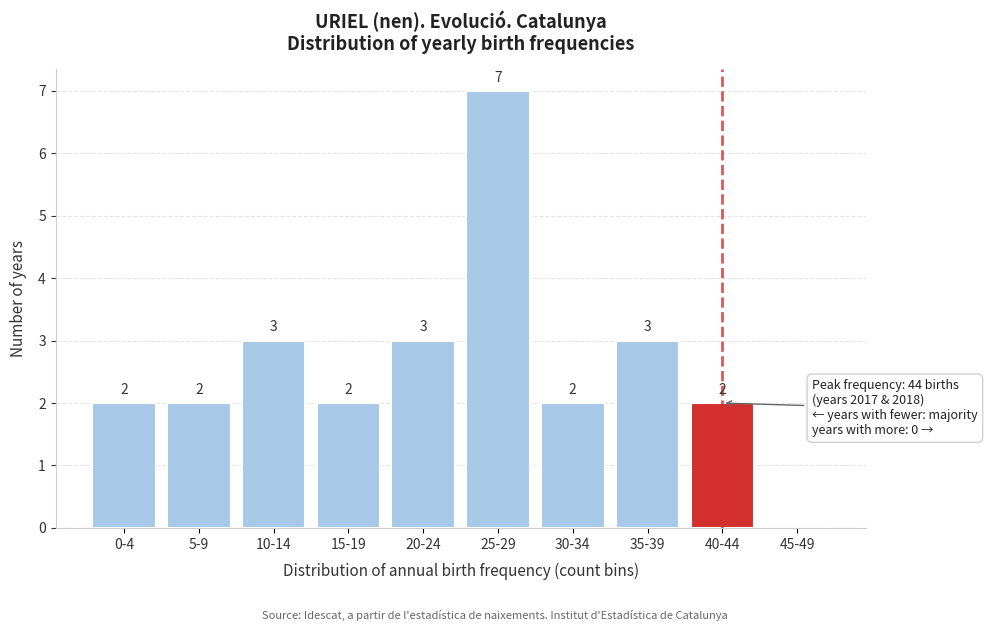

Reading left to right, extract all data points from this chart.

0-4=2	5-9=2	10-14=3	15-19=2	20-24=3	25-29=7	30-34=2	35-39=3	40-44=2	45-49=0